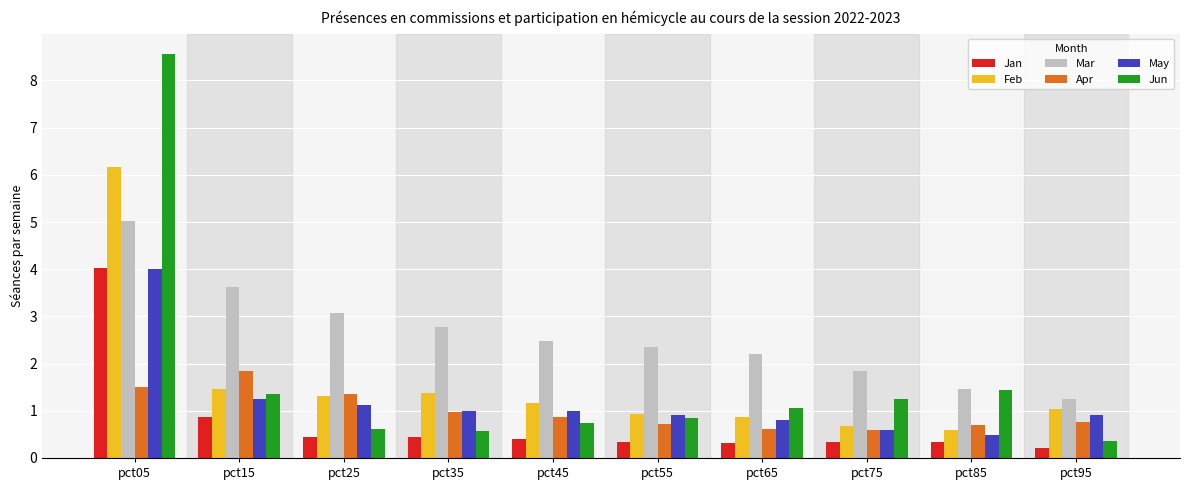

How many bars are there in total?

60